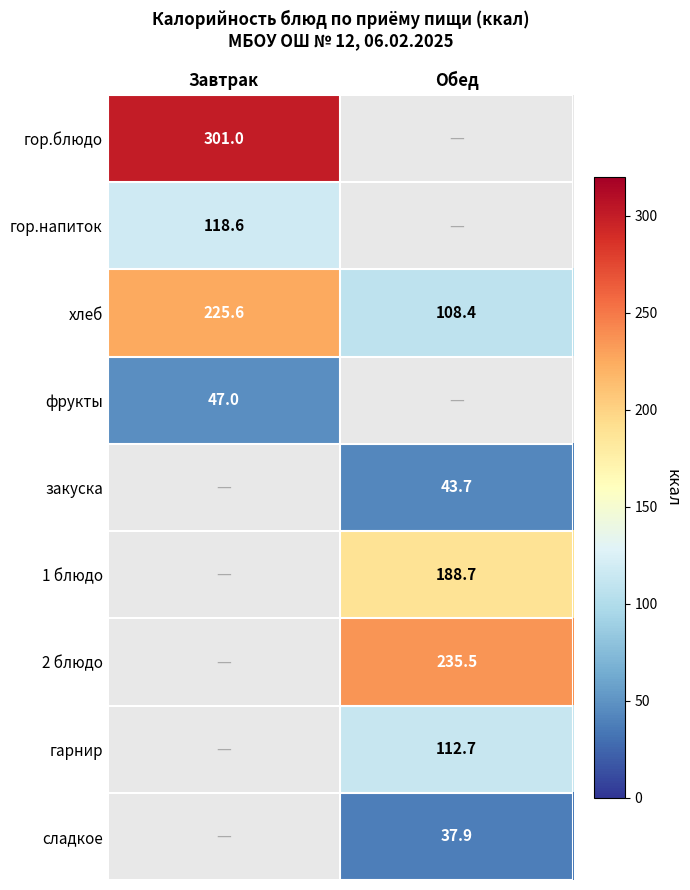

Which category has the highest value in the гор.блюдо series?

Завтрак